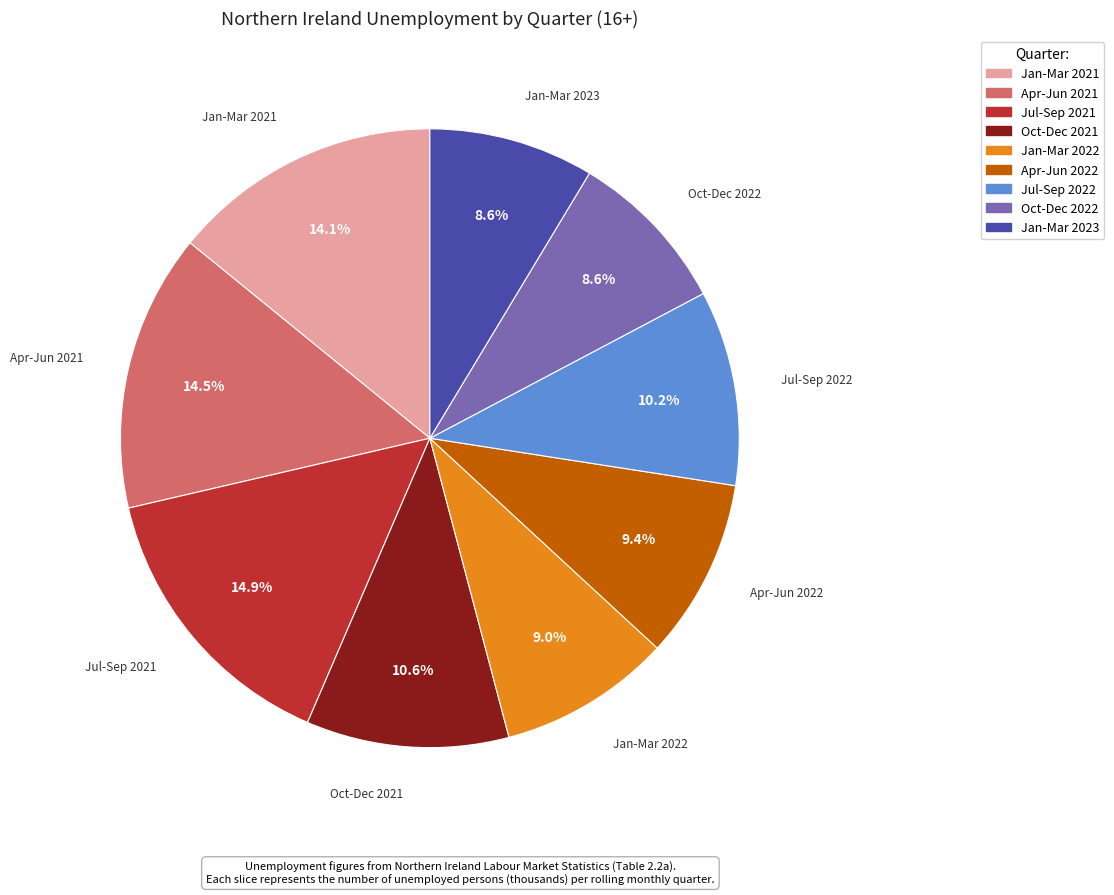

Is the sum of Jul-Sep 2022 and Apr-Jun 2021 greater than half?

No